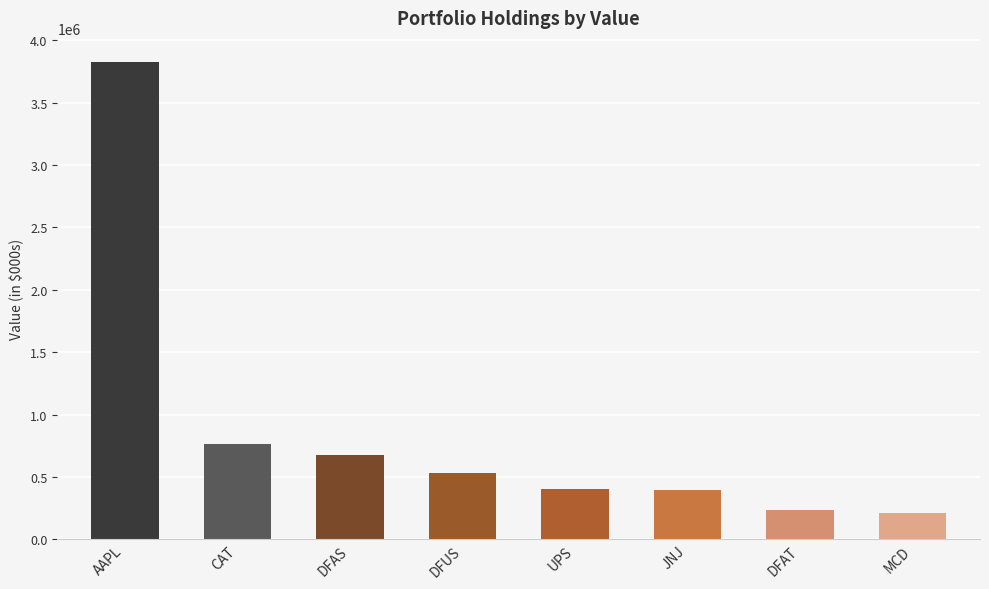

Rank the categories by value from lowest to highest.

MCD, DFAT, JNJ, UPS, DFUS, DFAS, CAT, AAPL